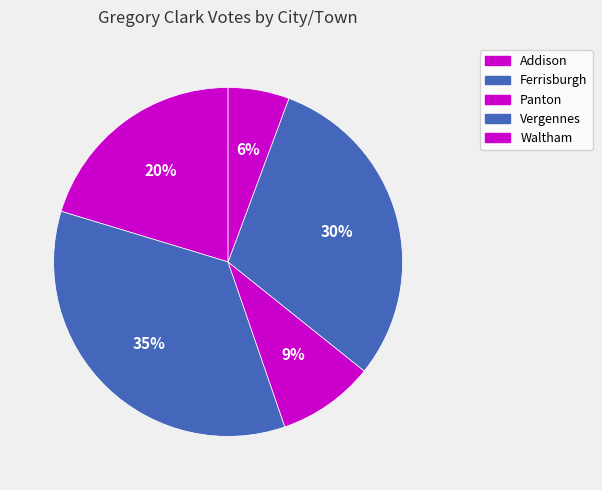

Which slice is the largest?

Ferrisburgh